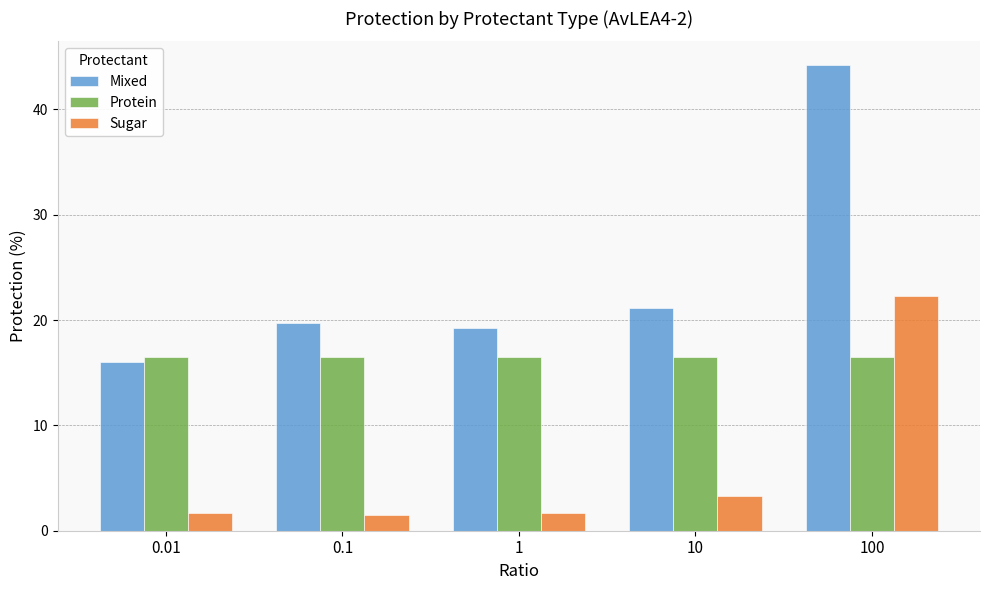

True or false: Protein has a value of 16.5 at 1.

True